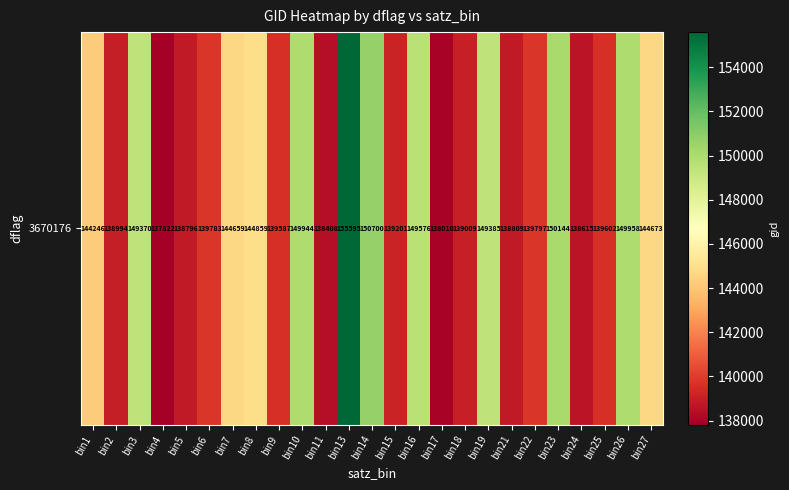

What is the ratio of the value at bin26 to the value at bin15?

1.1